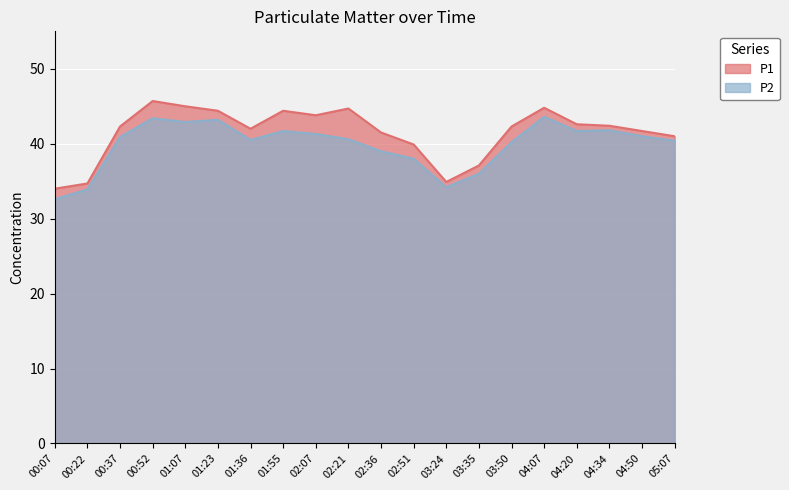

Rank the series at 01:07 from lowest to highest value.

P2, P1